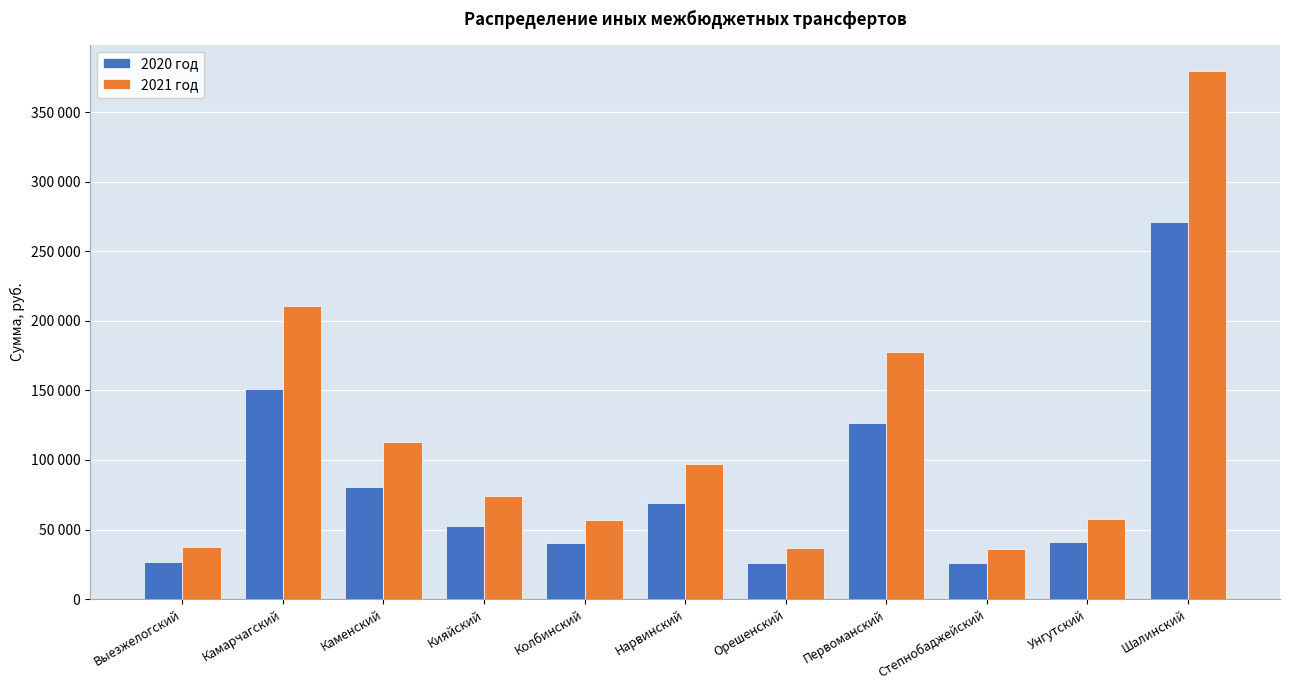

Reading left to right, list all the values displayed in this chart.

2020 год: 26751	150692	80426	52756	40529	69290	26234	126754	25947	41332	271189
2021 год: 37452	210970	112597	73859	56740	97006	36728	177456	36327	57866	379665